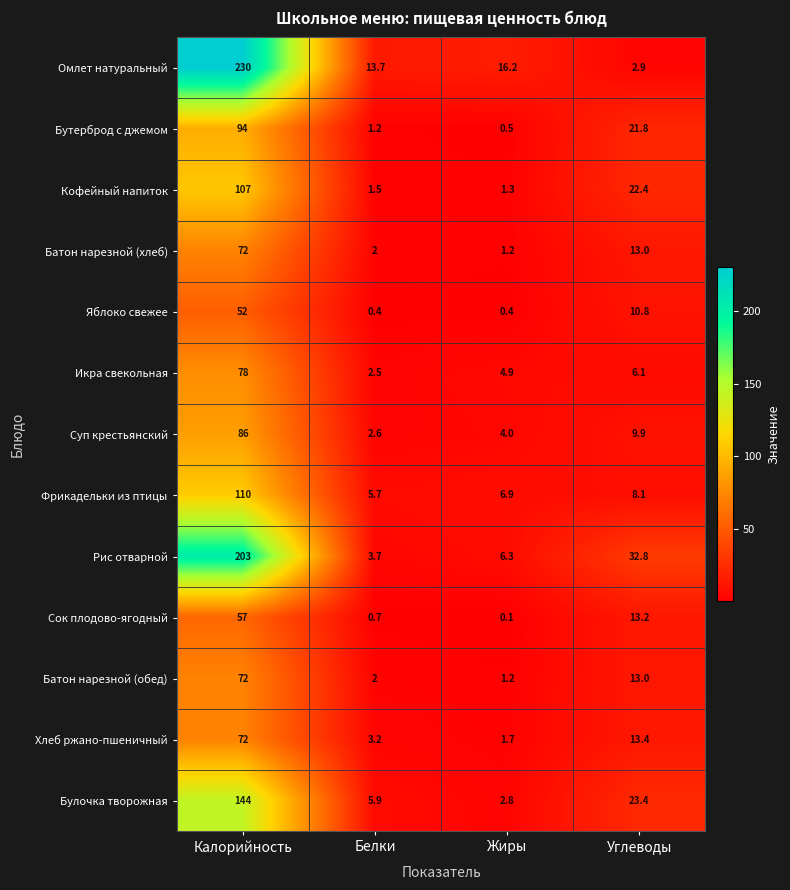

At which category is the sum across all series the highest?

Калорийность